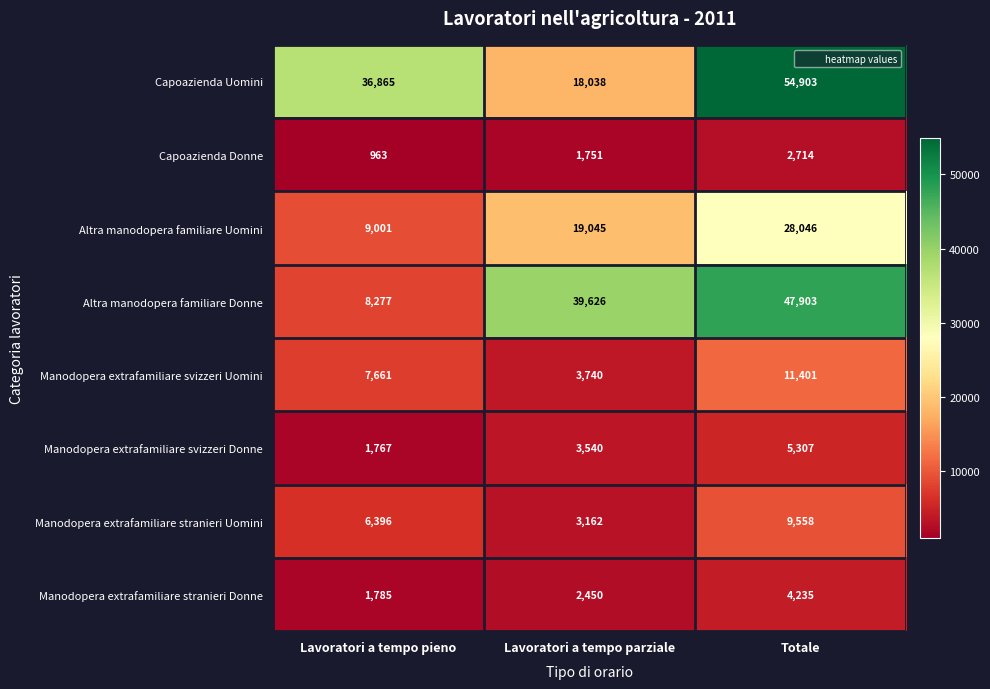

How many data points in Manodopera extrafamiliare svizzeri Uomini are less than 7661?

1